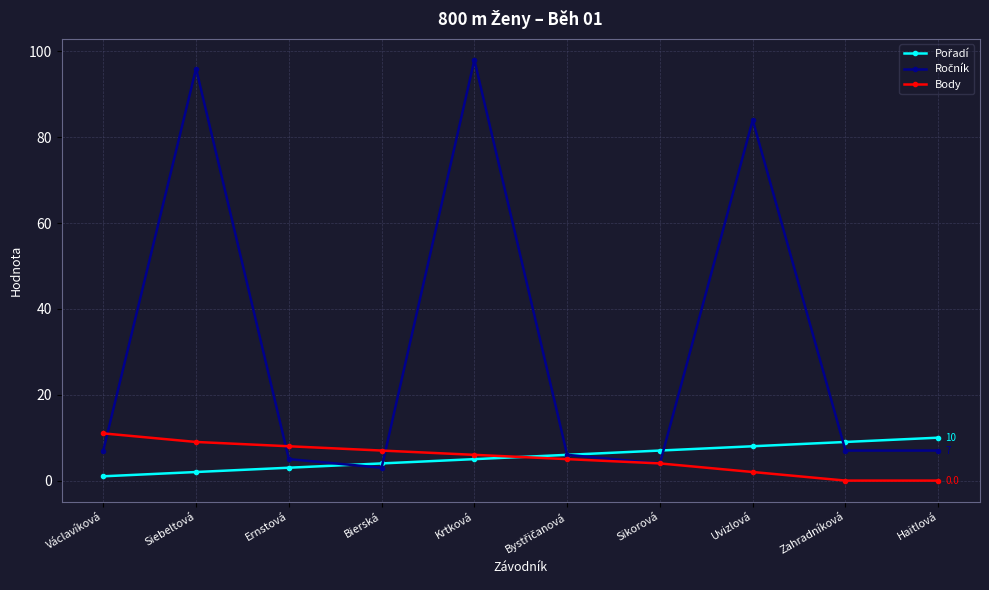

What is the maximum value shown in the chart?

98